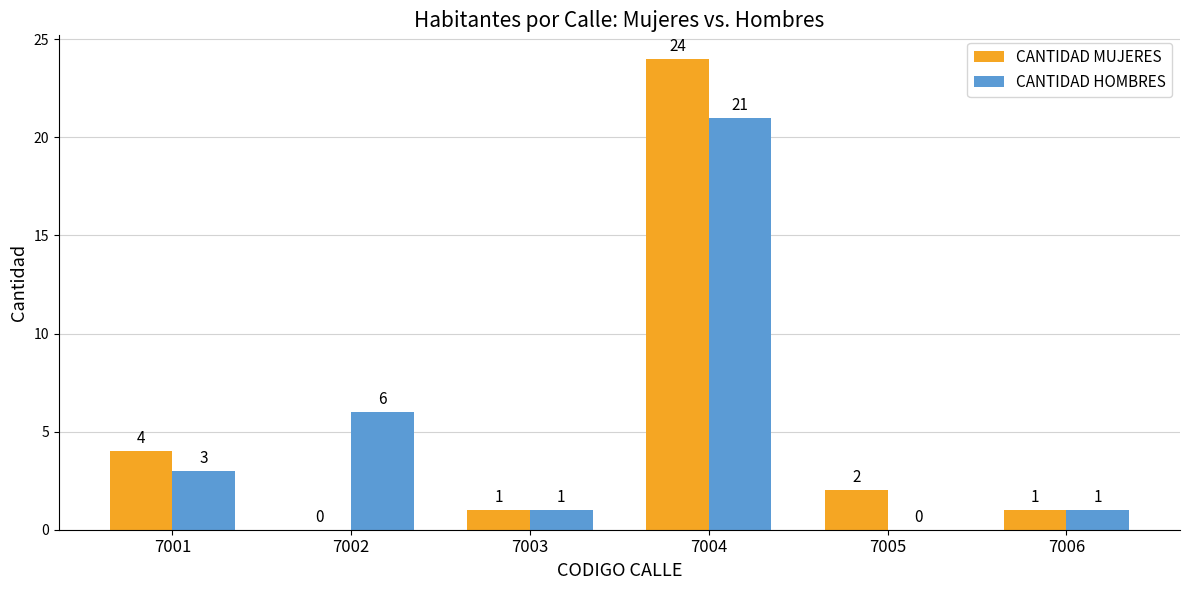

What is the maximum value for CANTIDAD MUJERES?

24